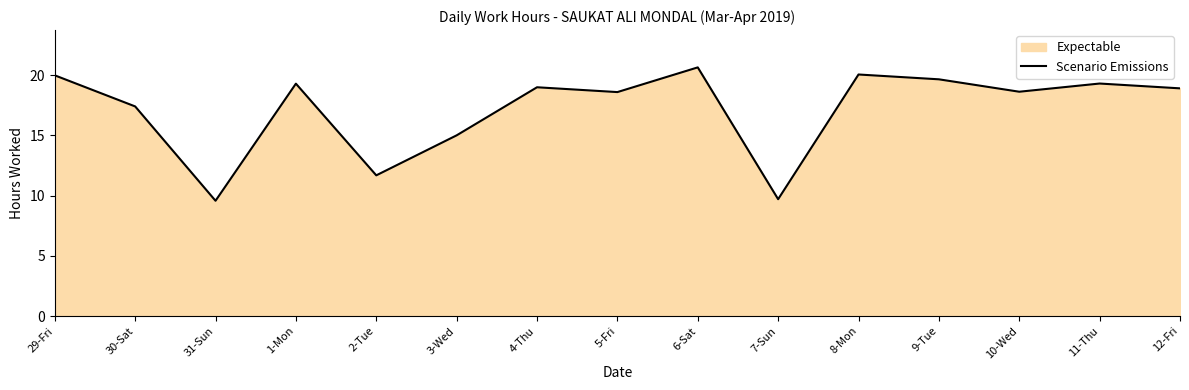

What is the value of the 14th point from the left?

19.3